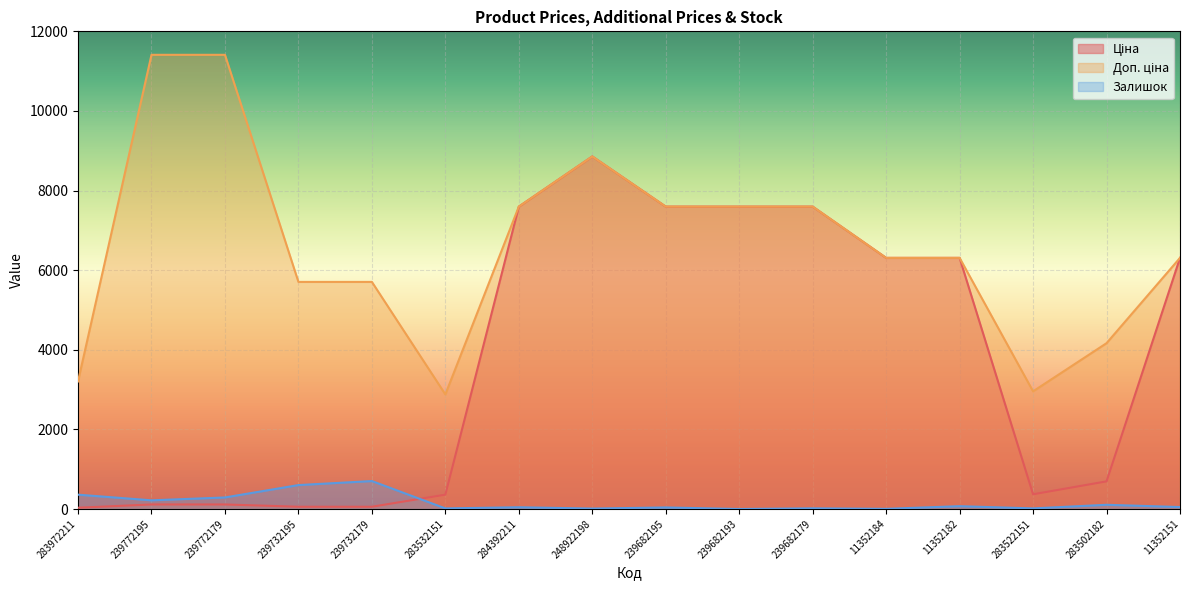

Where does the Доп. ціна series first go above 6308?

239772195